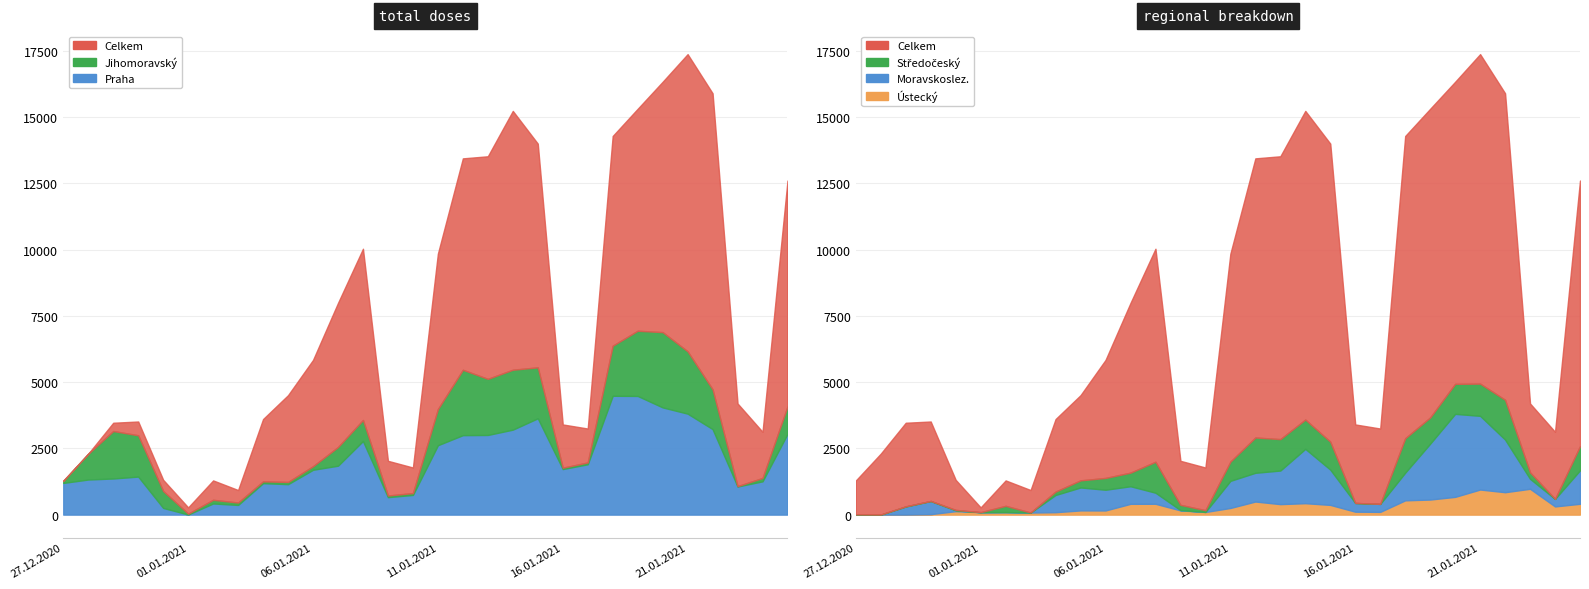

At which label does Jihomoravsky kraj (total doses) first exceed 793?

28.12.2020